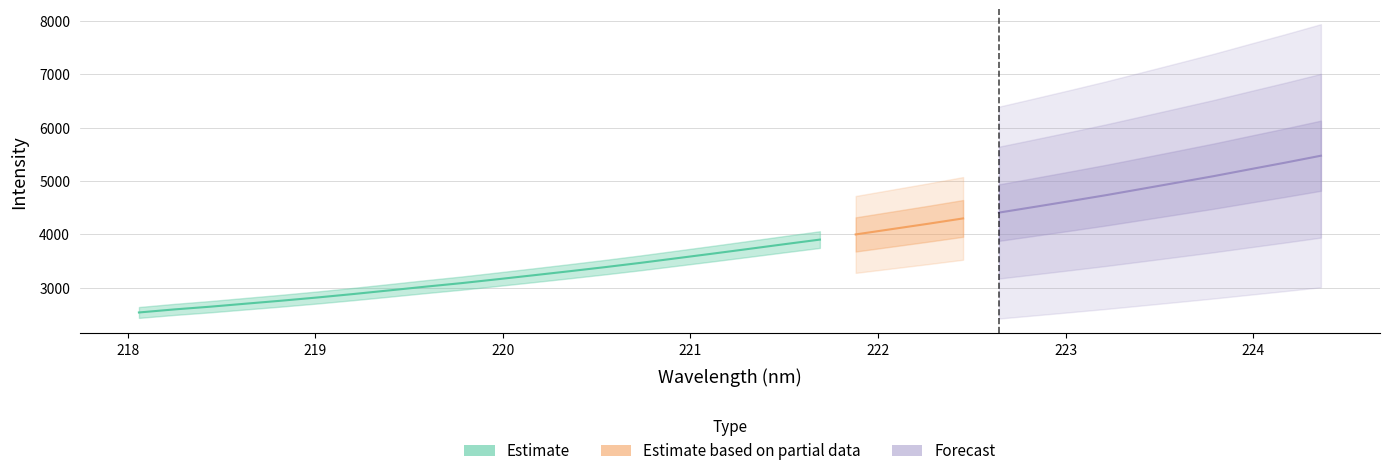

Rank the categories by value from highest to lowest.

224.3616, 224.1709, 223.9802, 223.7895, 223.5987, 223.408, 223.2172, 223.0264, 222.8355, 222.6447, 222.4538, 222.263, 222.0721, 221.8812, 221.6902, 221.4993, 221.3083, 221.1174, 220.9264, 220.7354, 220.5444, 220.3533, 220.1623, 219.9712, 219.7801, 219.589, 219.3979, 219.2067, 219.0156, 218.8244, 218.6332, 218.442, 218.2508, 218.0596